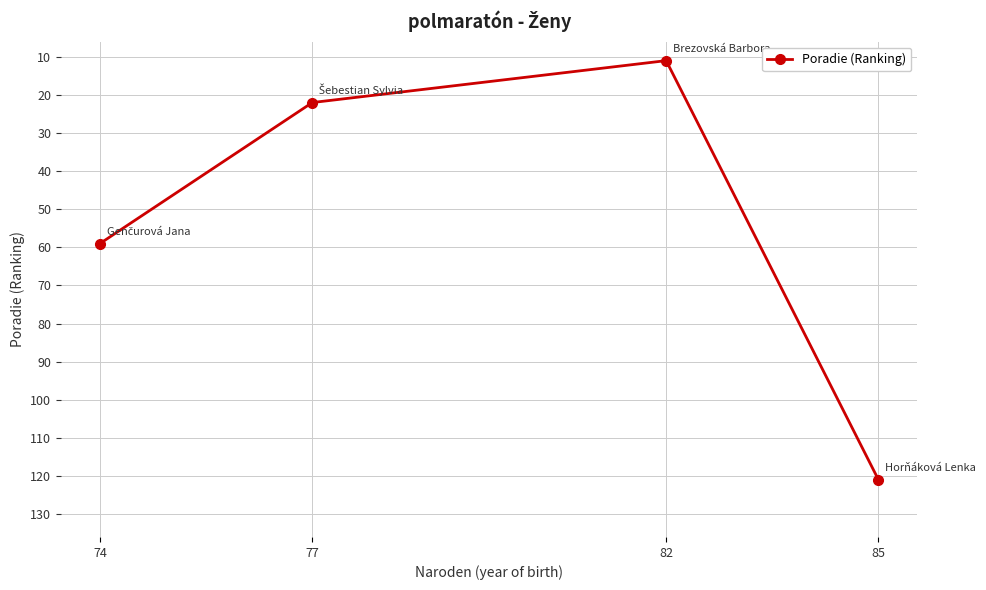

What is the change in value from 77 to 85?

+99